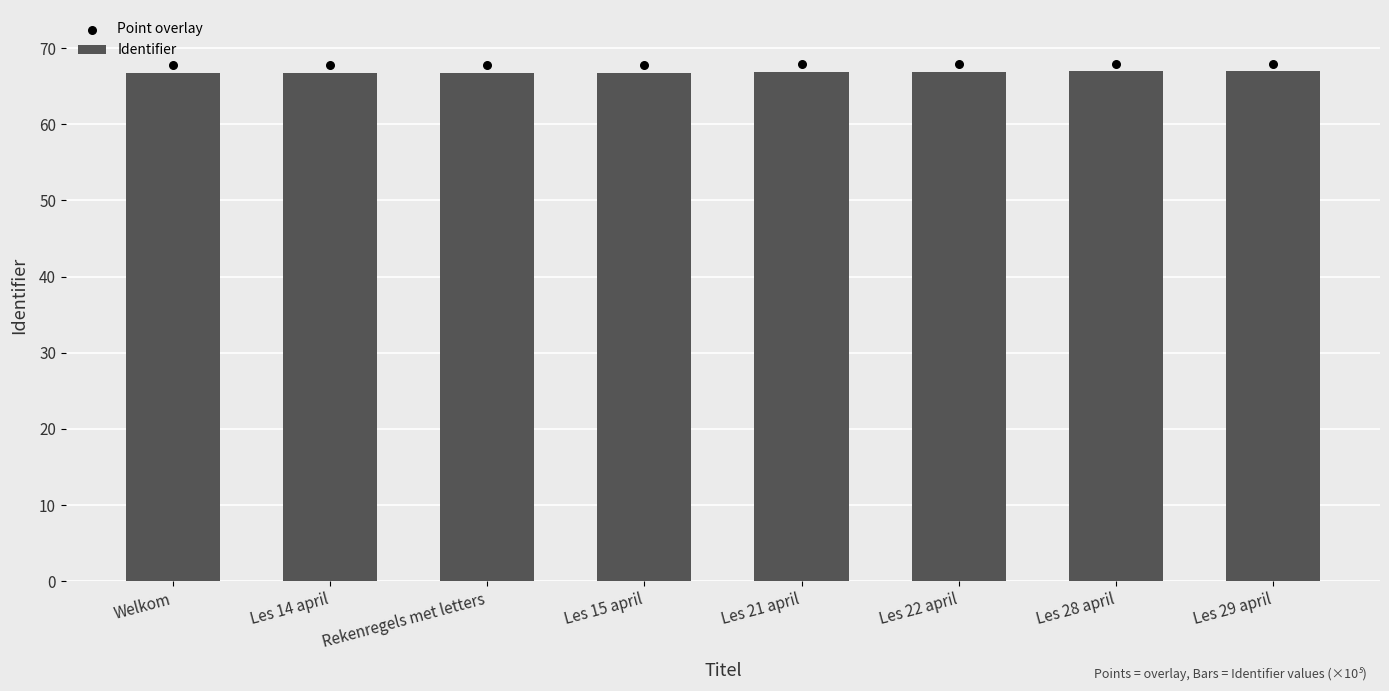

Which series has the widest spread of Y values?

Point overlay